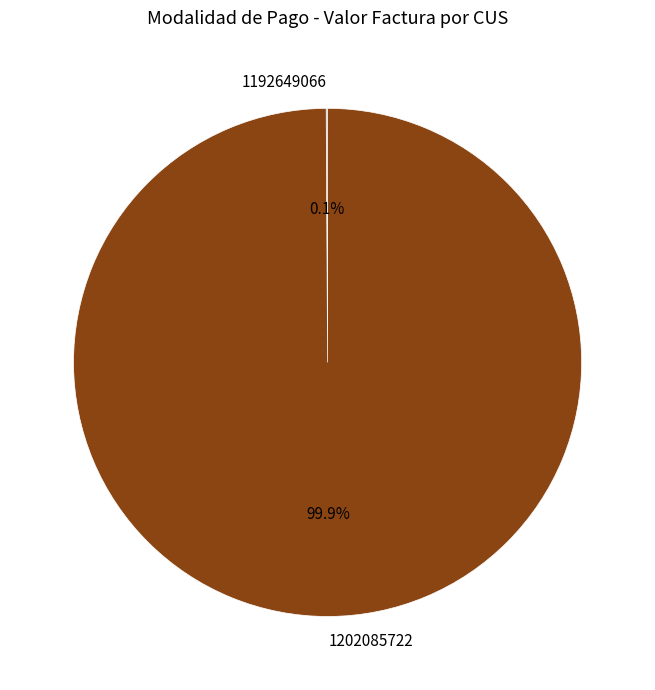

Is there a majority slice in this chart?

Yes